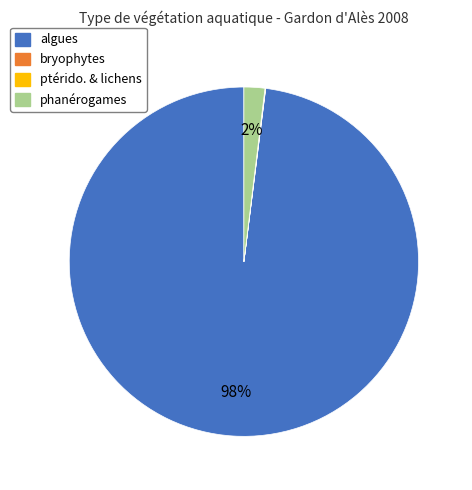

To the nearest percent, what is the average slice percentage?

25%